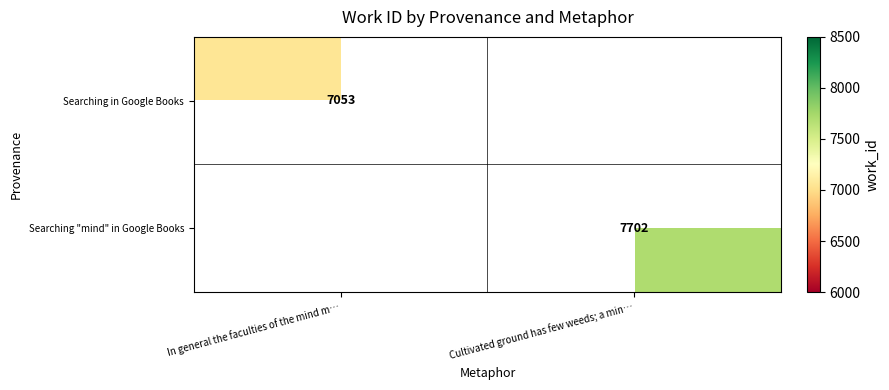

Between In general the faculties of the mind m… and Cultivated ground has few weeds; a min…, which is larger?

Cultivated ground has few weeds; a min…